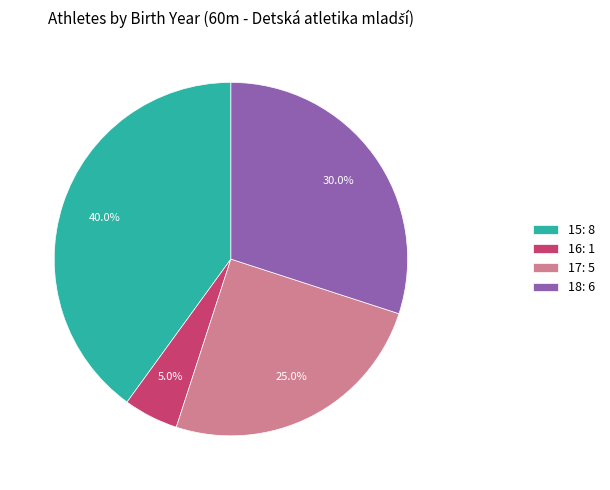

Combined, do 16: 1 and 18: 6 account for over 50%?

No